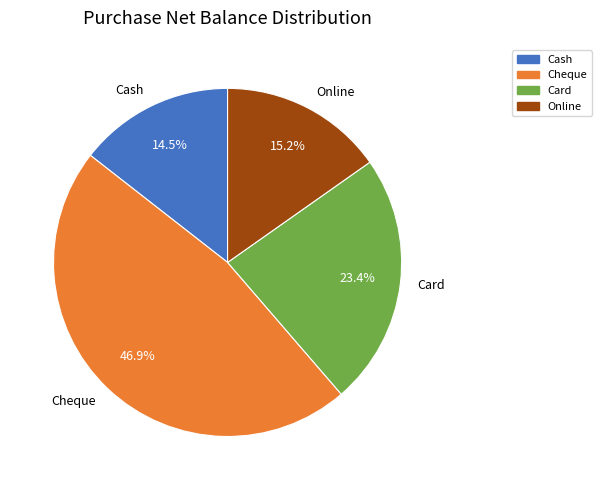

Is it true that Online is 6% of the pie?

False